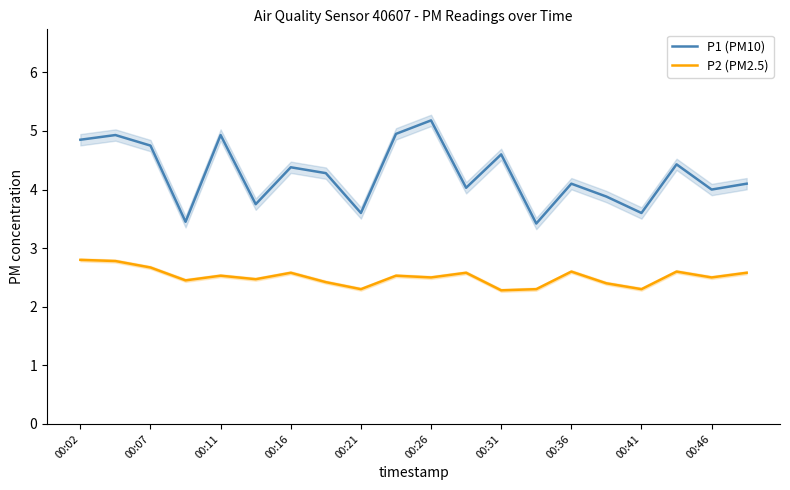

How many P2 (PM2.5) values are between 2 and 3?

20